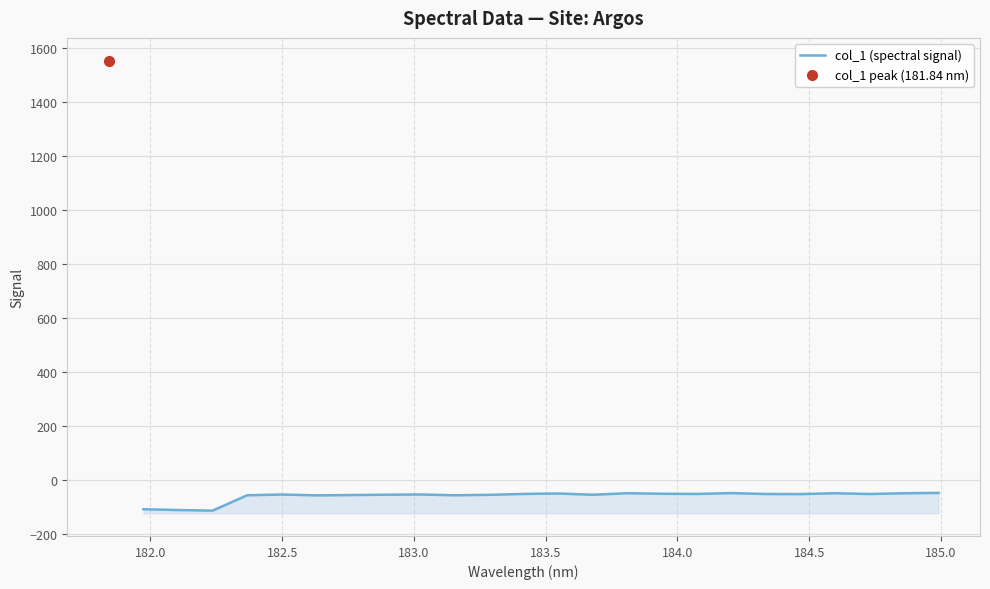

What is the difference between the second highest and second lowest values?

62.9